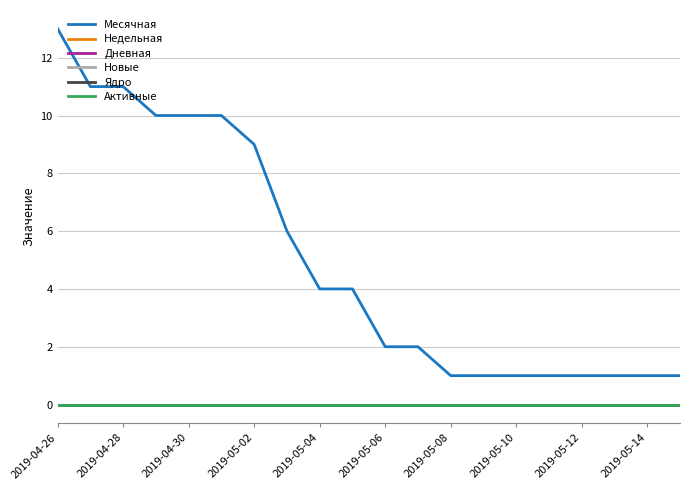

Does the chart display data point markers on the line(s)?

No